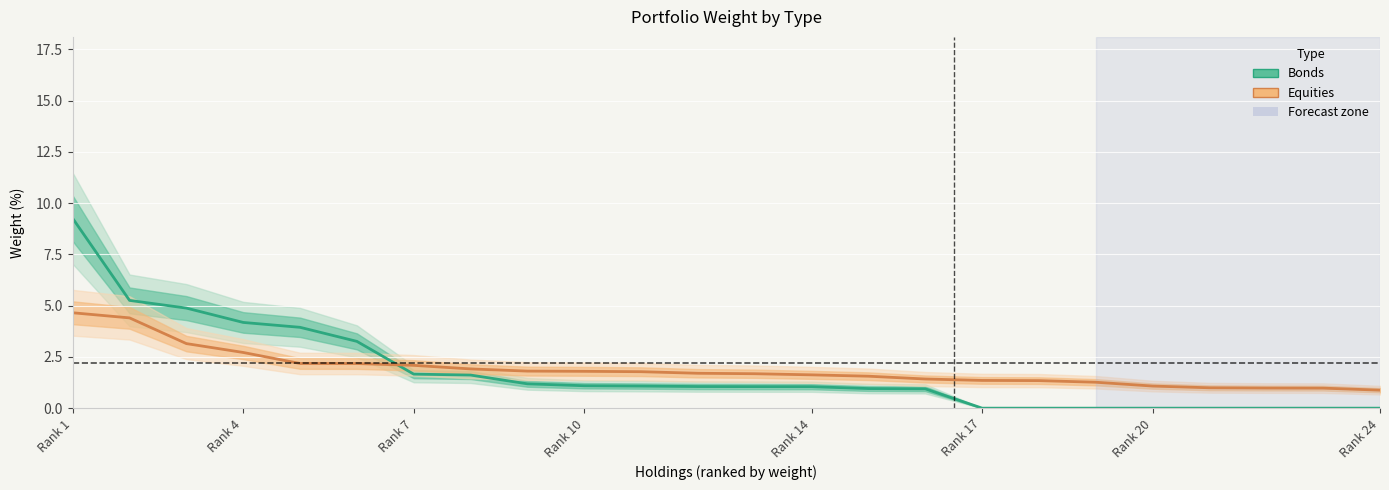

What are all the series names shown in the legend?

Bonds, Equities